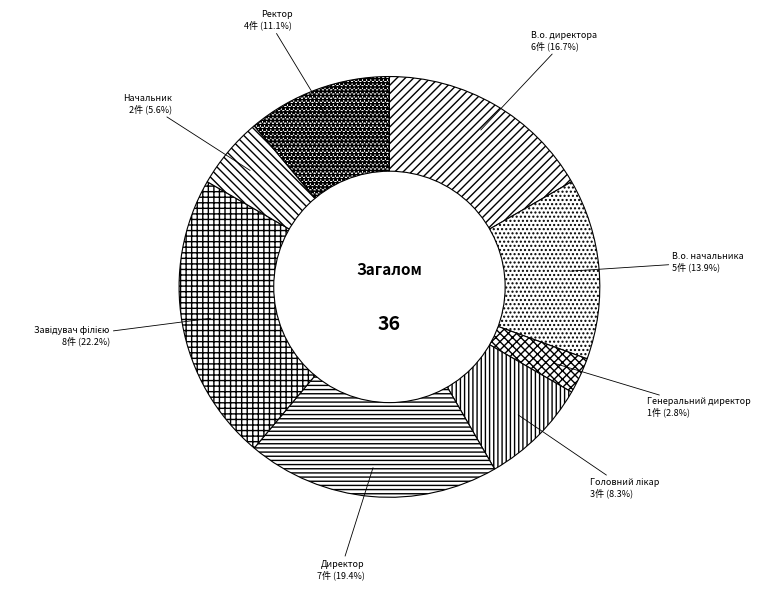

How many slices are in this pie chart?

8